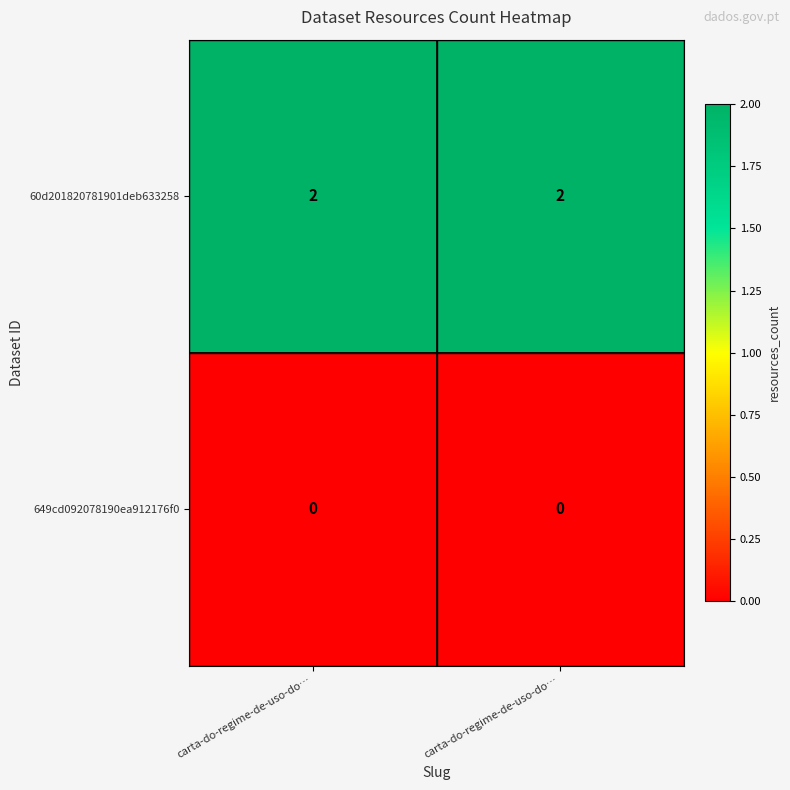

Rank the series by their average value, from highest to lowest.

60d201820781901deb633258, 649cd092078190ea912176f0